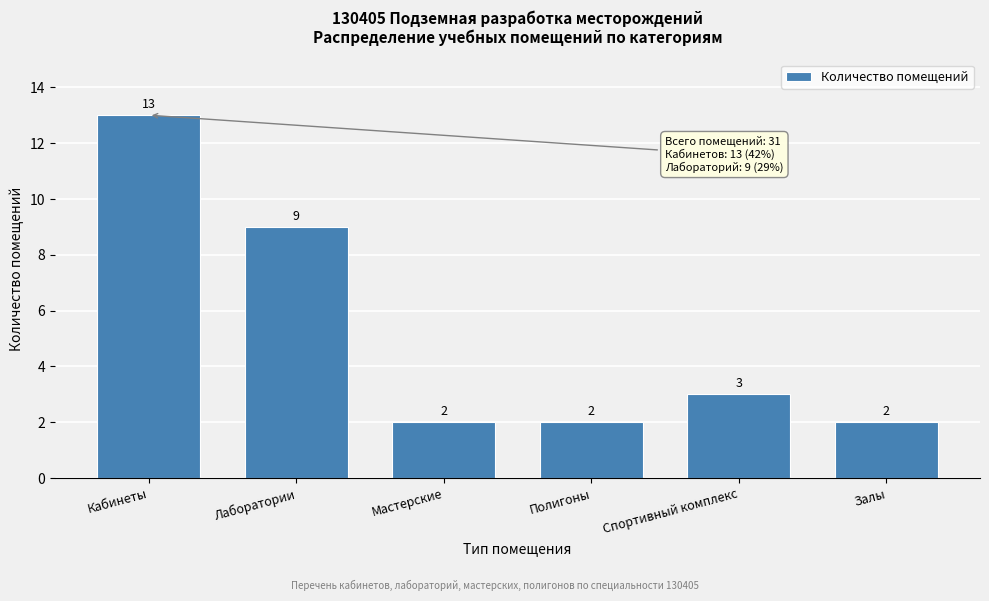

Reading left to right, transcribe all the data shown in this chart.

Кабинеты=13	Лаборатории=9	Мастерские=2	Полигоны=2	Спортивный комплекс=3	Залы=2